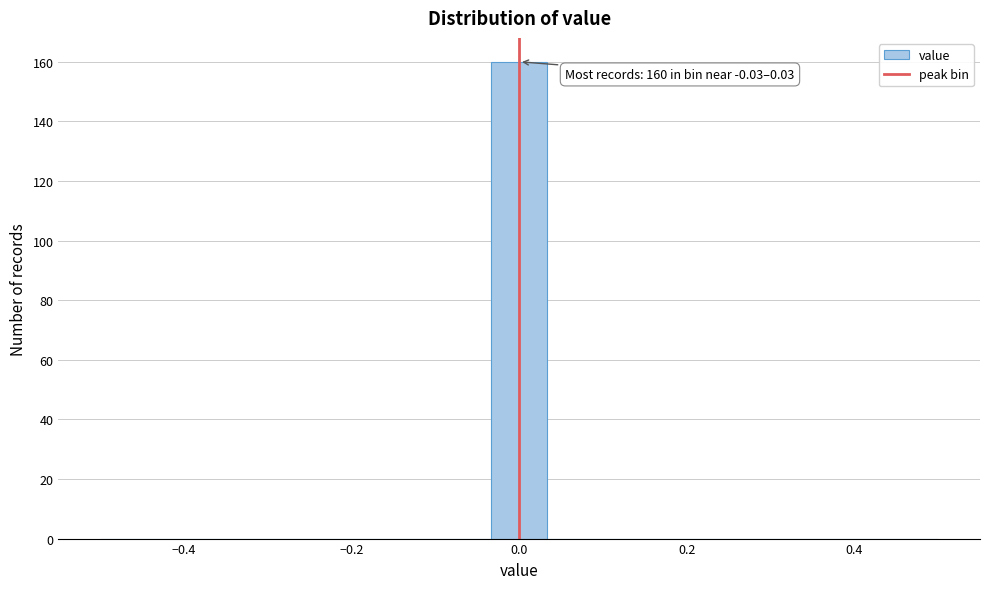

Read against the x-axis, roughly where is the centre of the tallest bar?

0.00